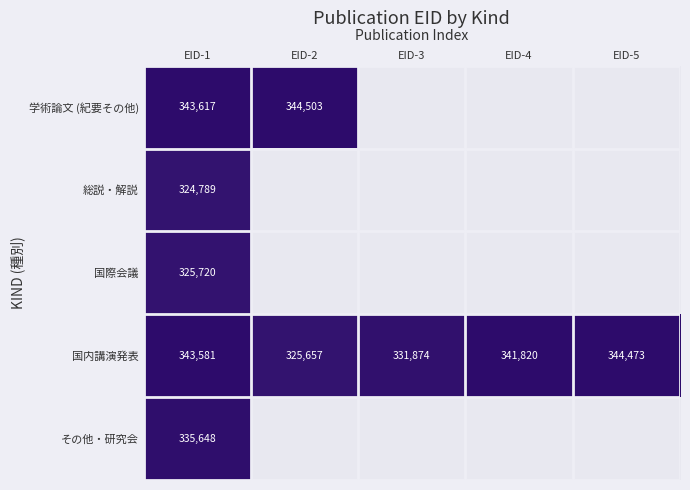

Which series changed the most between EID-3 and EID-5?

国内講演発表